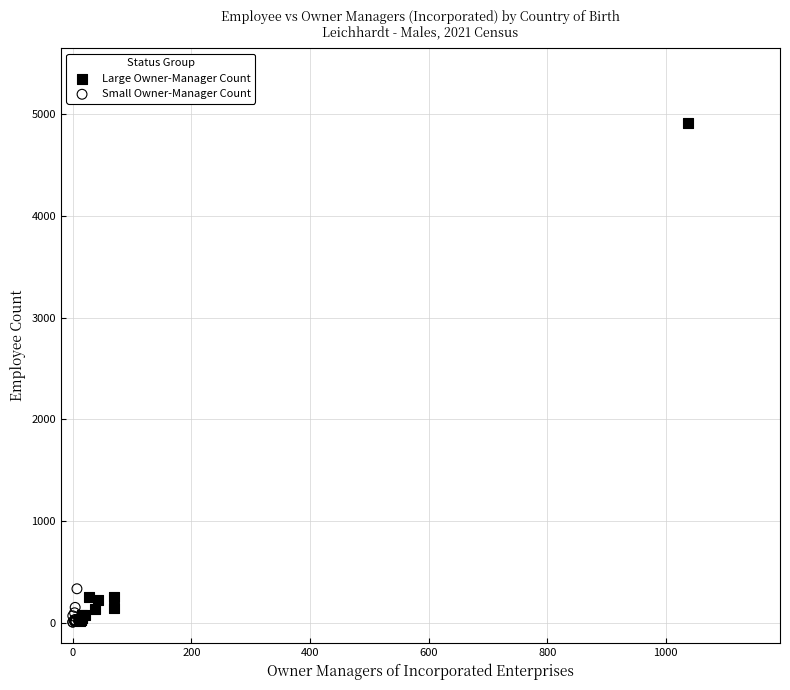

Which series reaches the maximum Y coordinate?

Large Owner-Manager Count